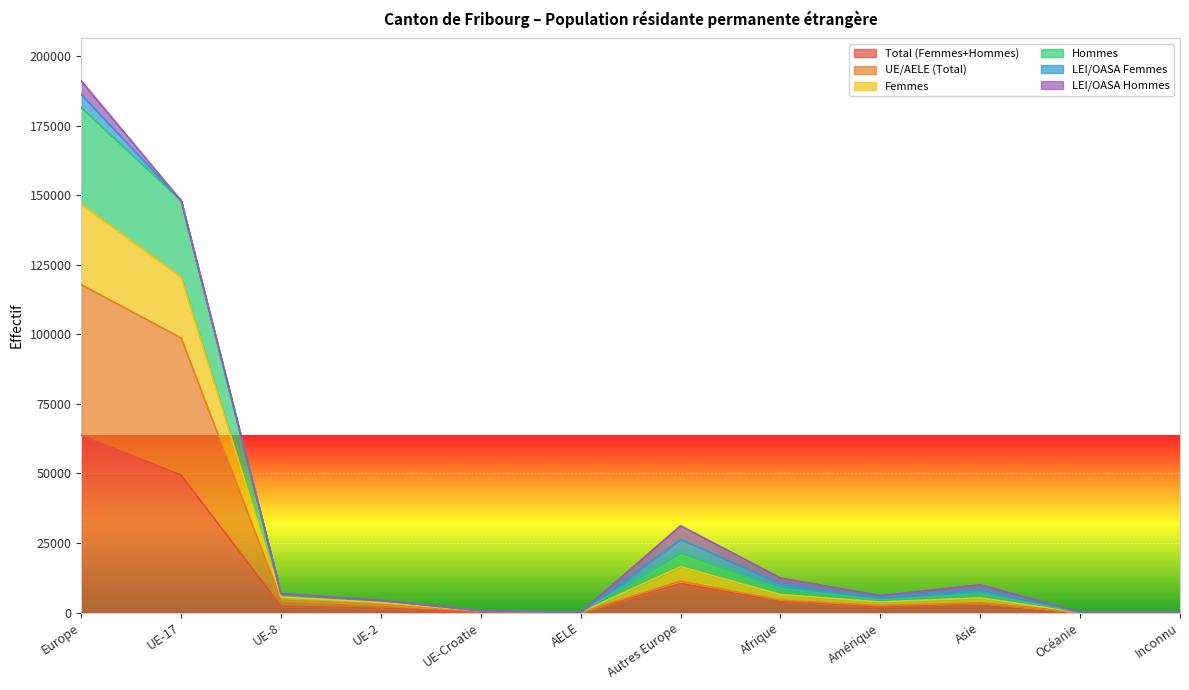

The UE/AELE (Total) series shows 117820 at Europe. True or false?

True